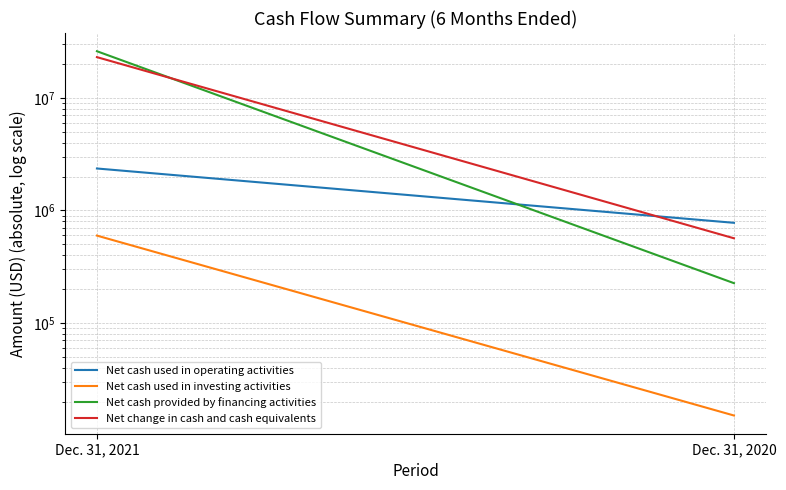

What is the spread (max minus min) of values at Dec. 31, 2020?

761208